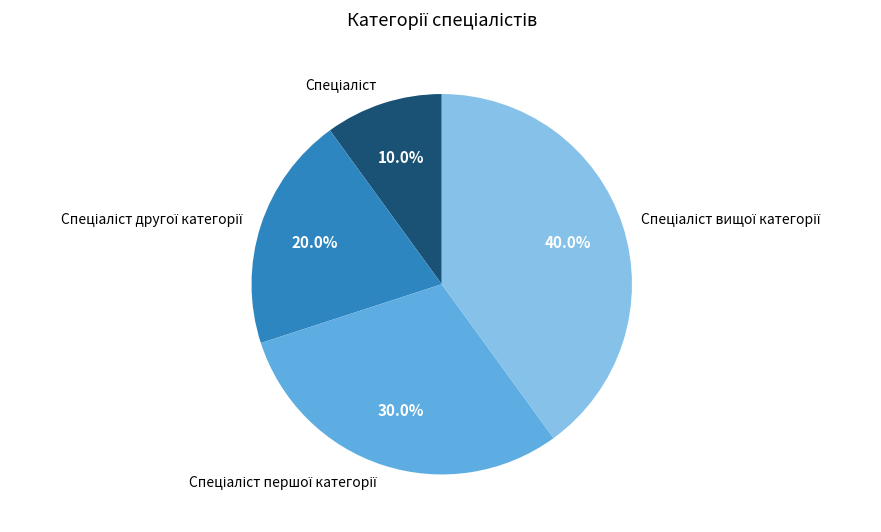

Is there a majority slice in this chart?

No